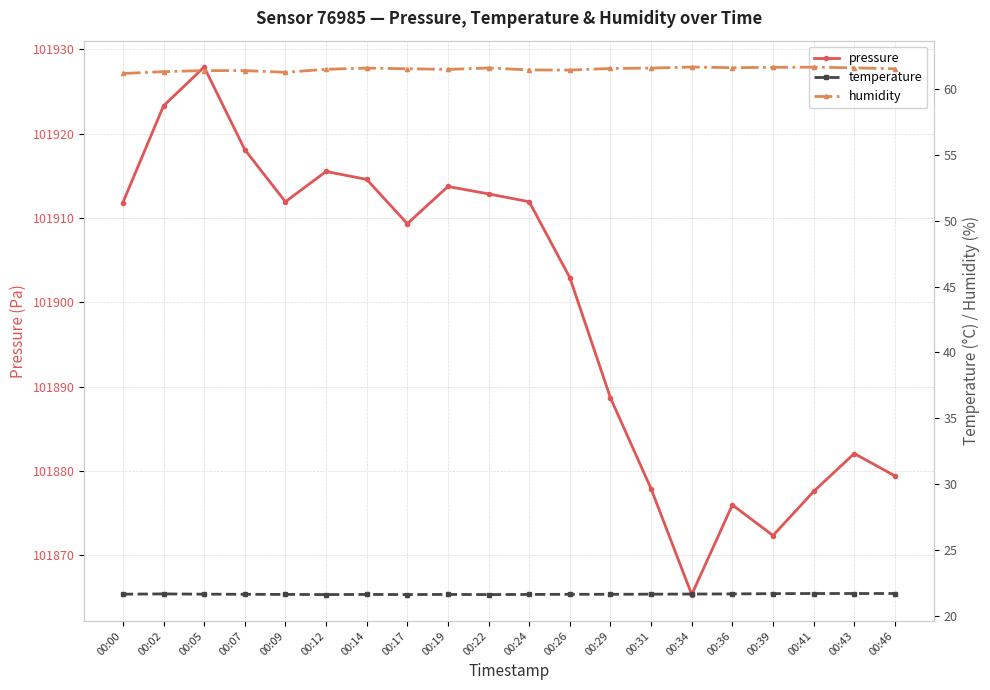

Which series changed the most between 00:29 and 00:43?

pressure